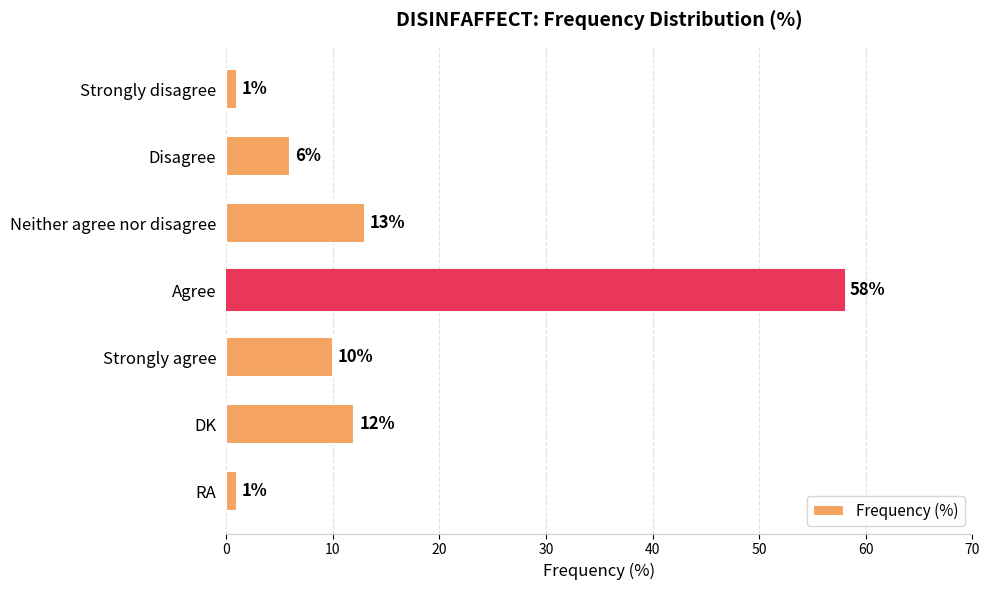

What is the difference between the maximum and minimum values?

57